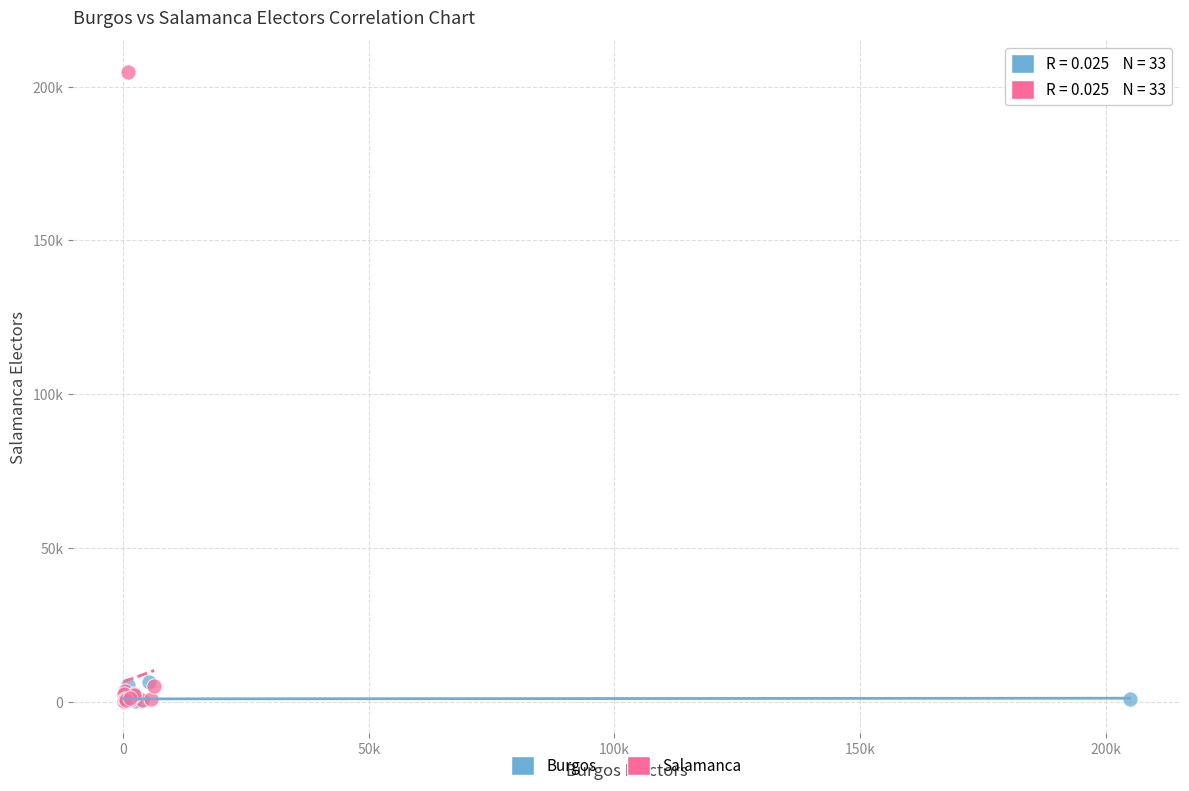

What are all the series names shown in the legend?

Burgos, Salamanca